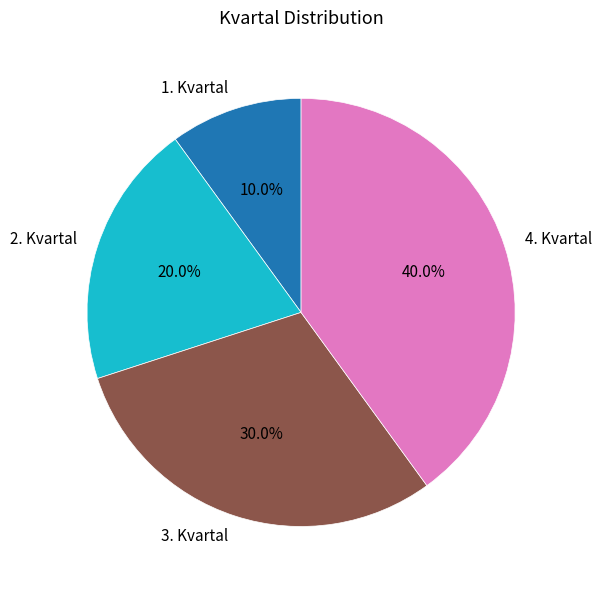

What percentage do 4. Kvartal and 2. Kvartal together represent?

60.0%